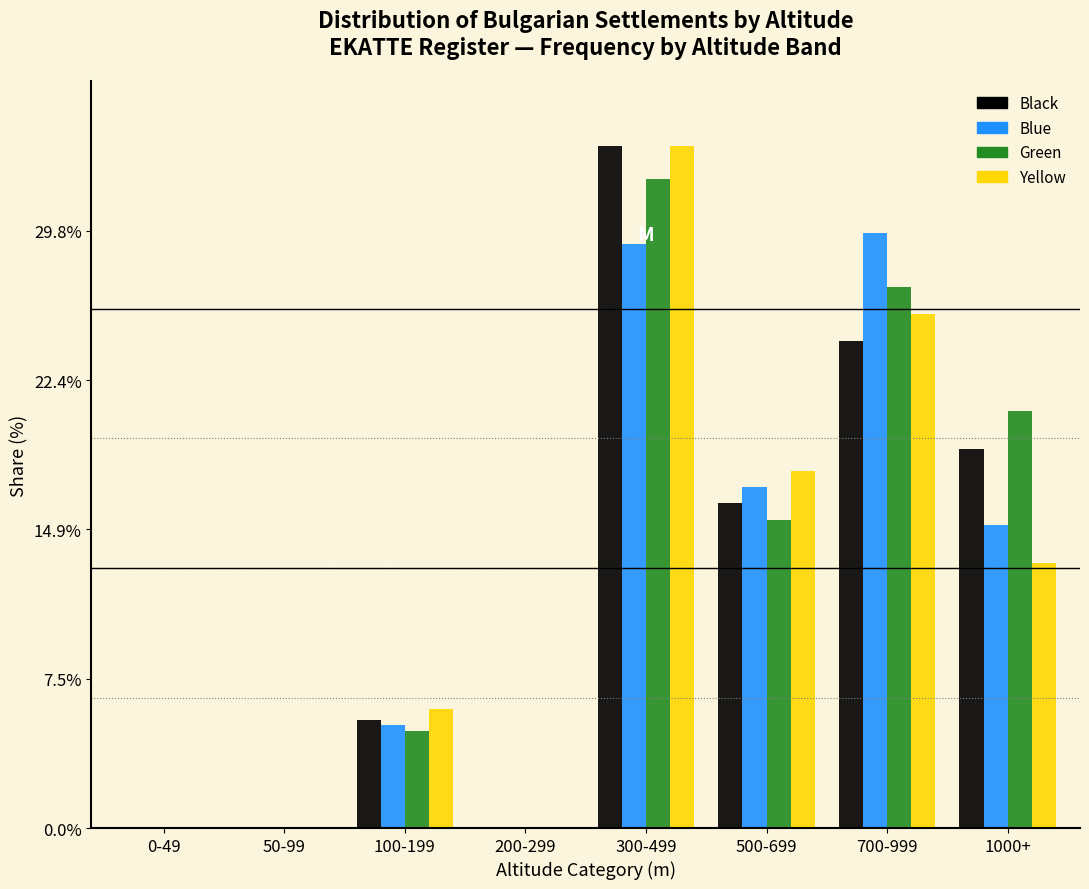

Is it true that Green equals 0.0 at 50-99?

True